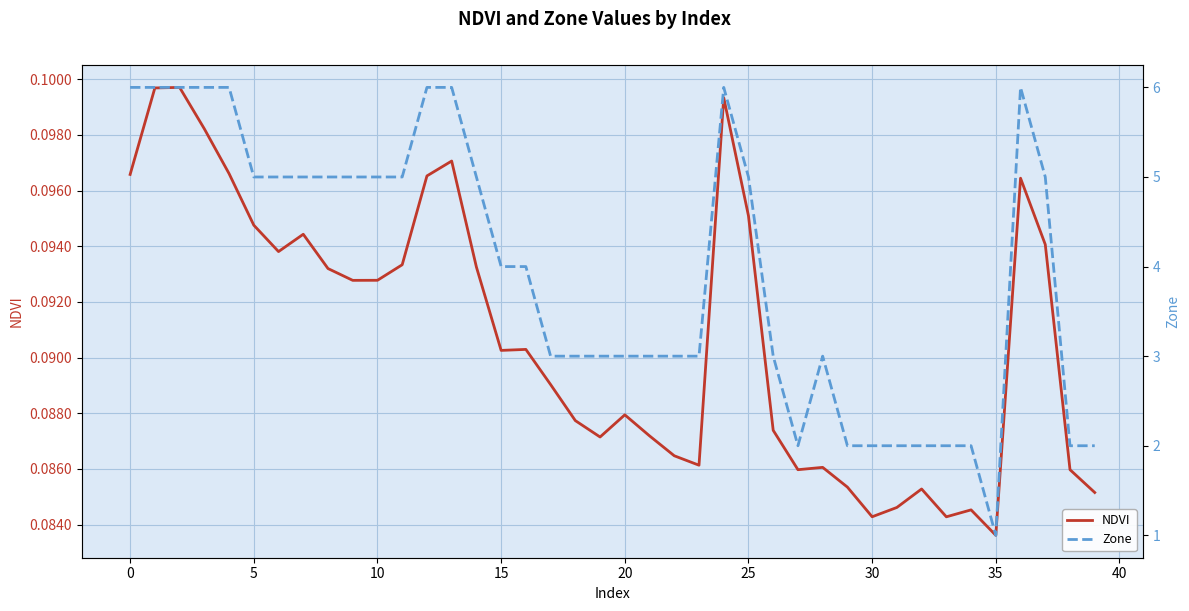

Which category has the lowest value in the NDVI series?

35